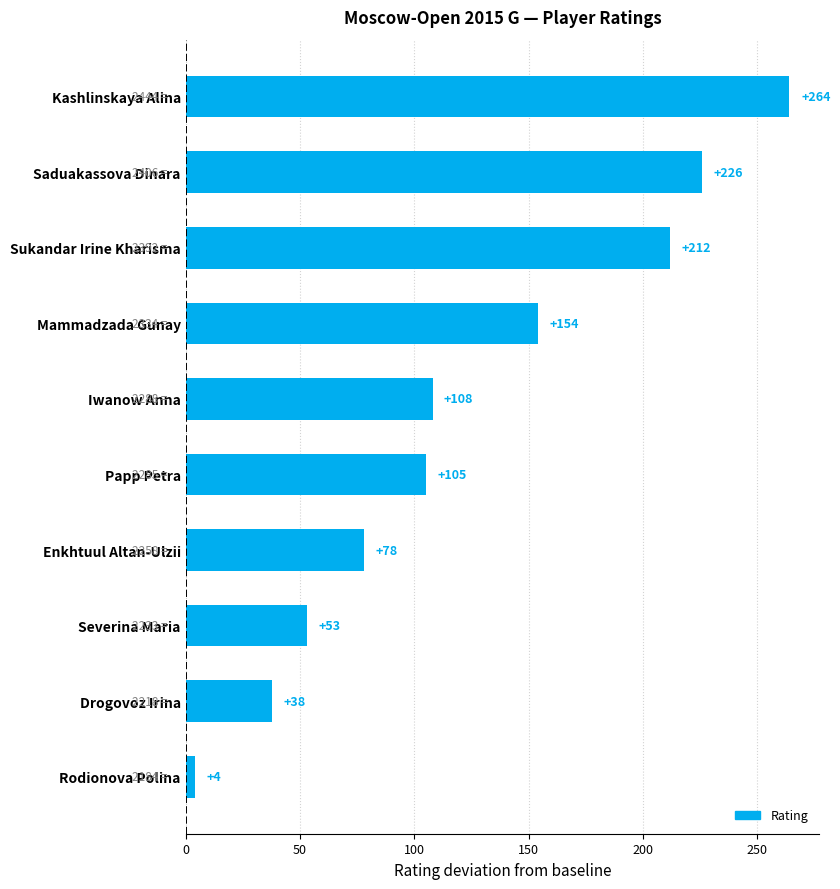

How many data points are less than 108?

5